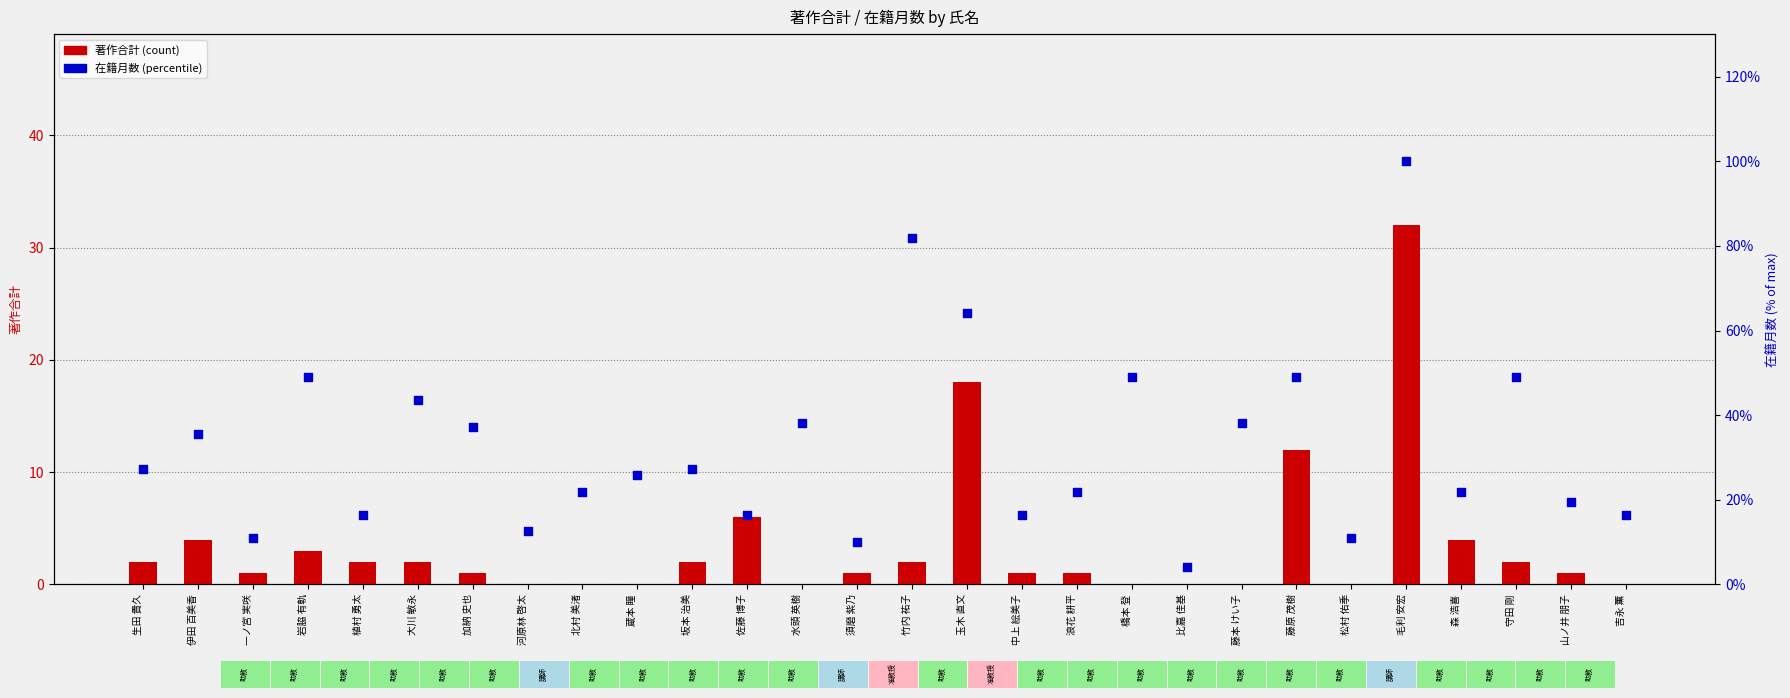

Which series reaches the maximum Y coordinate?

在籍月数 (percentile)